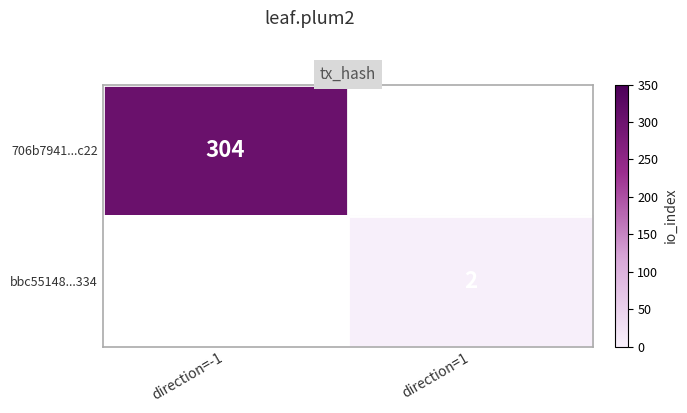

How many distinct data groups are displayed?

2